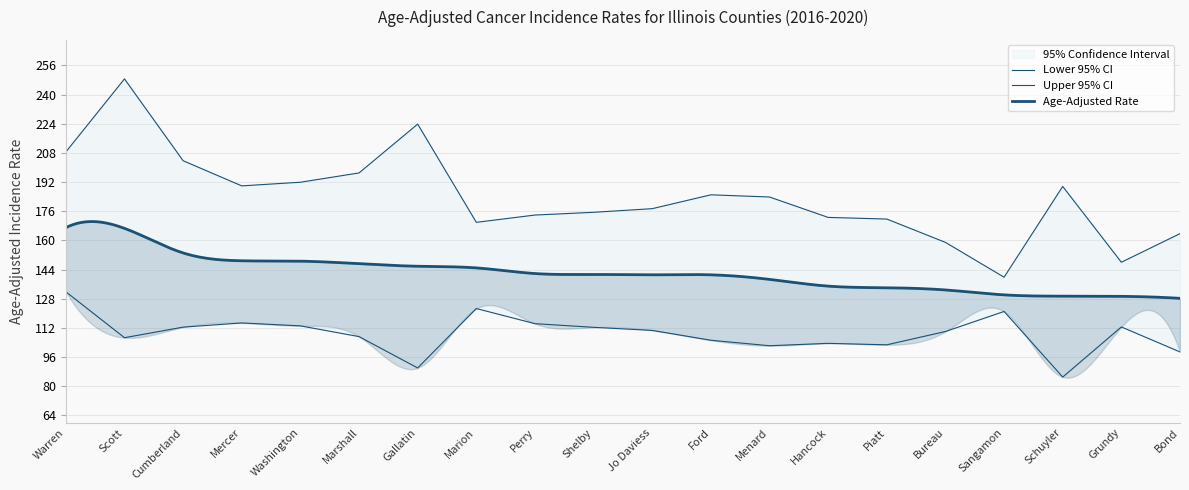

What is the approximate value of Lower 95% CI at Warren?

131.8